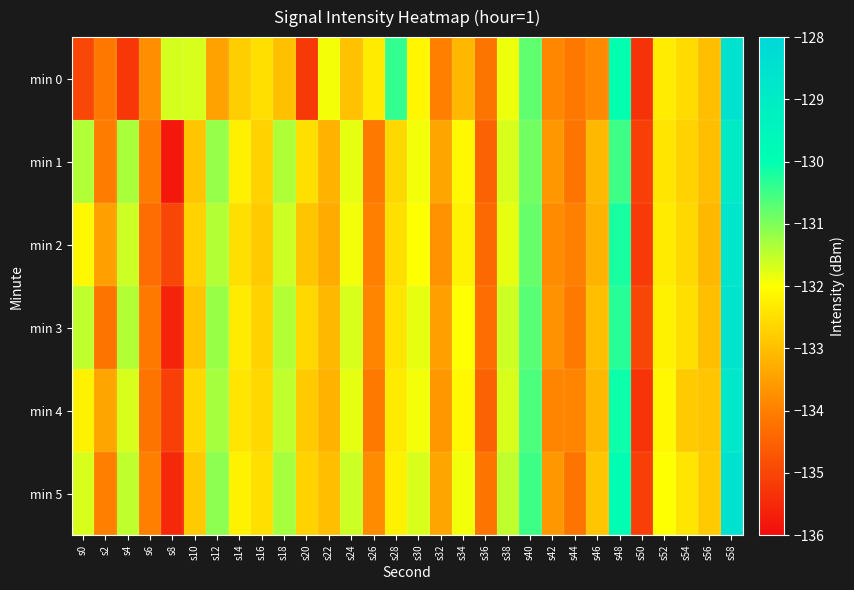

Reading right to left, list all the values displayed in this chart.

min 0: s58=-128.5	s56=-133.0	s54=-132.6	s52=-132.3	s50=-135.3	s48=-130.0	s46=-133.8	s44=-134.1	s42=-133.9	s40=-130.8	s38=-131.9	s36=-134.2	s34=-133.1	s32=-134.0	s30=-132.1	s28=-130.4	s26=-132.3	s24=-133.0	s22=-131.9	s20=-135.2	s18=-133.0	s16=-132.5	s14=-132.8	s12=-133.4	s10=-131.7	s8=-131.7	s6=-133.7	s4=-135.2	s2=-134.1	s0=-135.0
min 1: s58=-129.0	s56=-133.0	s54=-132.7	s52=-132.4	s50=-135.1	s48=-130.5	s46=-133.1	s44=-134.2	s42=-133.6	s40=-130.9	s38=-131.7	s36=-134.5	s34=-132.1	s32=-133.4	s30=-131.9	s28=-132.6	s26=-134.1	s24=-131.8	s22=-133.2	s20=-132.5	s18=-131.4	s16=-132.7	s14=-132.2	s12=-131.2	s10=-132.9	s8=-135.8	s6=-134.0	s4=-131.3	s2=-134.0	s0=-131.4
min 2: s58=-128.7	s56=-133.1	s54=-132.6	s52=-132.3	s50=-135.2	s48=-130.2	s46=-133.2	s44=-134.0	s42=-133.8	s40=-130.8	s38=-131.8	s36=-134.4	s34=-132.2	s32=-133.7	s30=-132.0	s28=-132.5	s26=-134.0	s24=-131.9	s22=-133.3	s20=-132.9	s18=-131.6	s16=-132.8	s14=-132.5	s12=-131.4	s10=-132.7	s8=-135.0	s6=-134.3	s4=-131.6	s2=-133.5	s0=-132.1
min 3: s58=-128.6	s56=-133.0	s54=-132.5	s52=-132.2	s50=-135.0	s48=-130.3	s46=-133.0	s44=-134.1	s42=-133.7	s40=-130.7	s38=-131.6	s36=-134.3	s34=-132.0	s32=-133.5	s30=-131.8	s28=-132.4	s26=-133.9	s24=-131.7	s22=-133.1	s20=-132.6	s18=-131.4	s16=-132.7	s14=-132.3	s12=-131.2	s10=-132.9	s8=-135.6	s6=-134.1	s4=-131.4	s2=-134.2	s0=-131.5
min 4: s58=-128.8	s56=-132.9	s54=-132.8	s52=-132.1	s50=-135.3	s48=-130.1	s46=-133.1	s44=-133.9	s42=-133.9	s40=-130.6	s38=-131.7	s36=-134.5	s34=-132.1	s32=-133.6	s30=-131.9	s28=-132.3	s26=-134.1	s24=-131.8	s22=-133.2	s20=-132.8	s18=-131.5	s16=-132.6	s14=-132.4	s12=-131.3	s10=-132.6	s8=-135.1	s6=-134.2	s4=-131.7	s2=-133.4	s0=-132.2
min 5: s58=-128.5	s56=-132.8	s54=-132.4	s52=-132.0	s50=-135.1	s48=-130.0	s46=-132.9	s44=-134.2	s42=-133.6	s40=-130.5	s38=-131.5	s36=-134.2	s34=-131.9	s32=-133.4	s30=-131.7	s28=-132.2	s26=-133.8	s24=-131.6	s22=-133.0	s20=-132.7	s18=-131.3	s16=-132.5	s14=-132.2	s12=-131.1	s10=-132.8	s8=-135.5	s6=-134.0	s4=-131.5	s2=-134.0	s0=-131.7